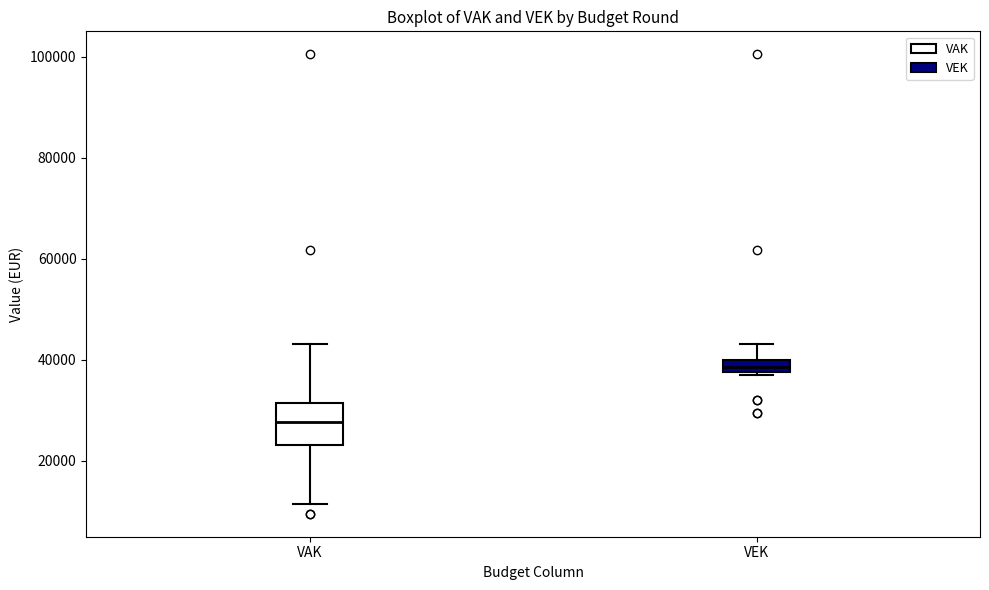

Where does the lower whisker of the box for VAK end on the y-axis? The values are not printed on the chart, so give them approximately, as read against the axis.

12000